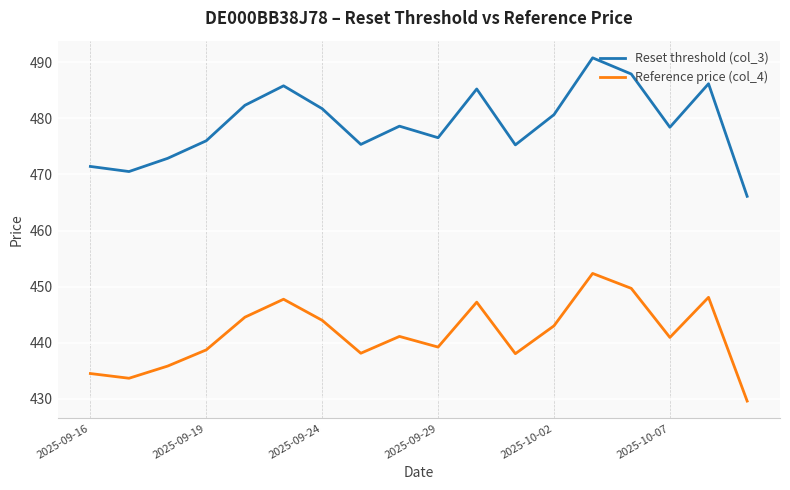

List the series in order of their overall mean, lowest first.

Reference price (col_4), Reset threshold (col_3)